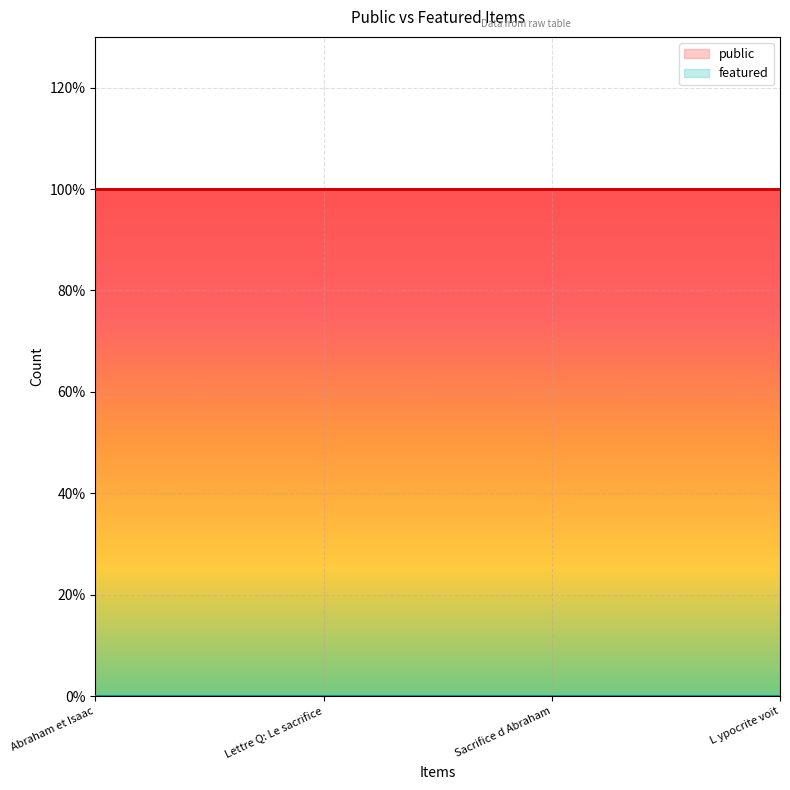

Reading right to left, extract all data points from this chart.

public: L ypocrite voit=1	Sacrifice d Abraham=1	Lettre Q: Le sacrifice=1	Abraham et Isaac=1
featured: L ypocrite voit=0	Sacrifice d Abraham=0	Lettre Q: Le sacrifice=0	Abraham et Isaac=0